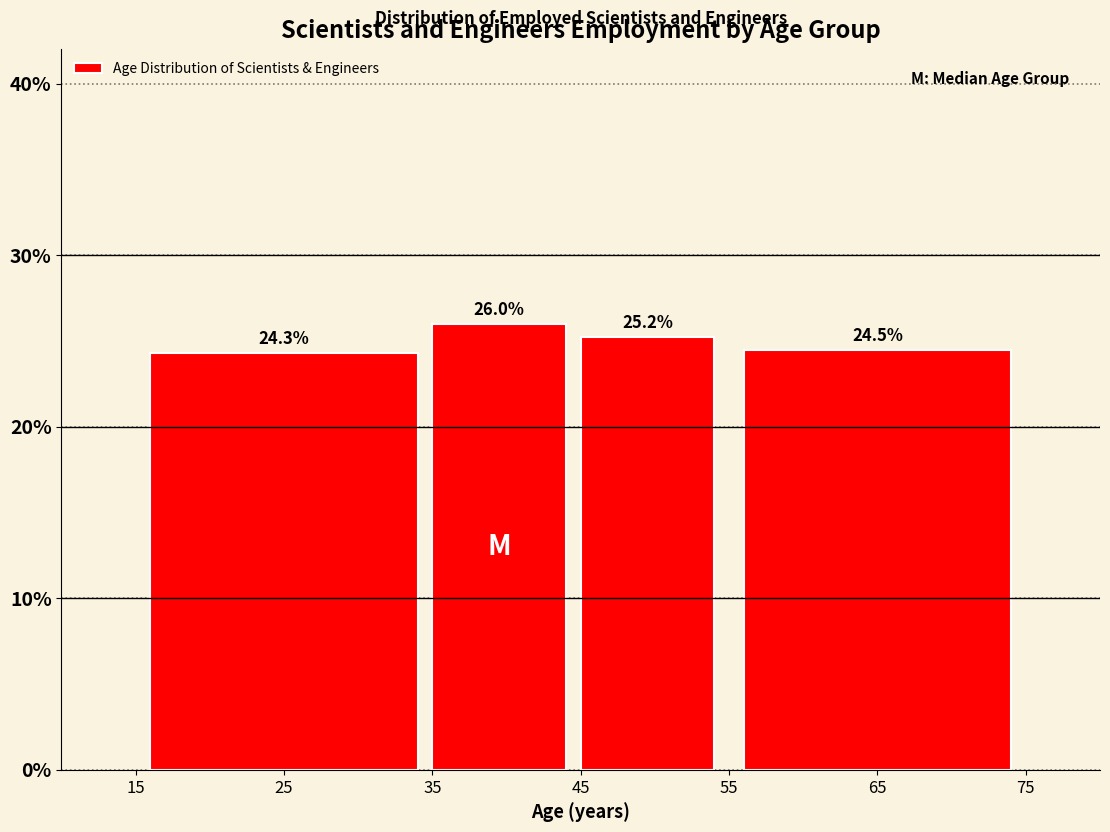

Reading left to right, transcribe all the data shown in this chart.

24.3	26.0	25.2	24.5